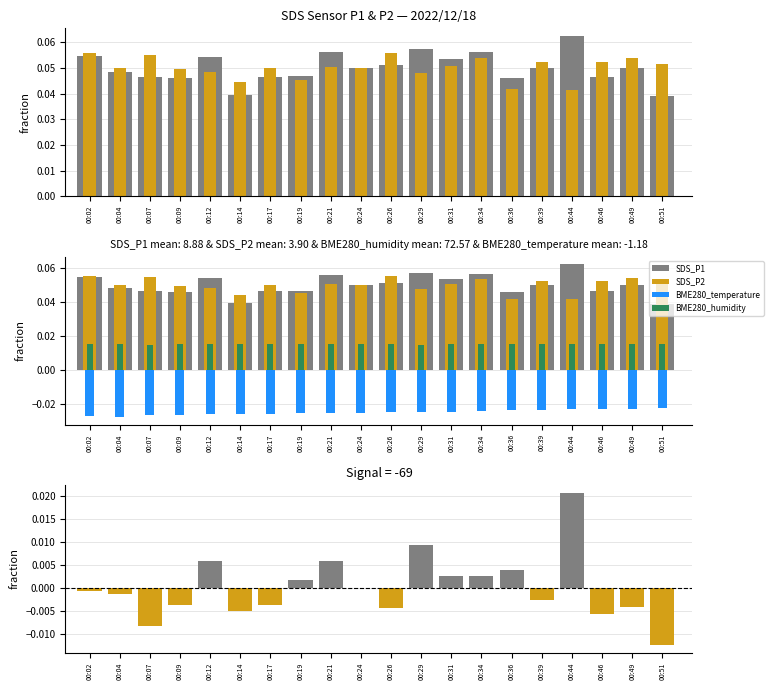

Which series has the largest range (max minus min)?

SDS_P1